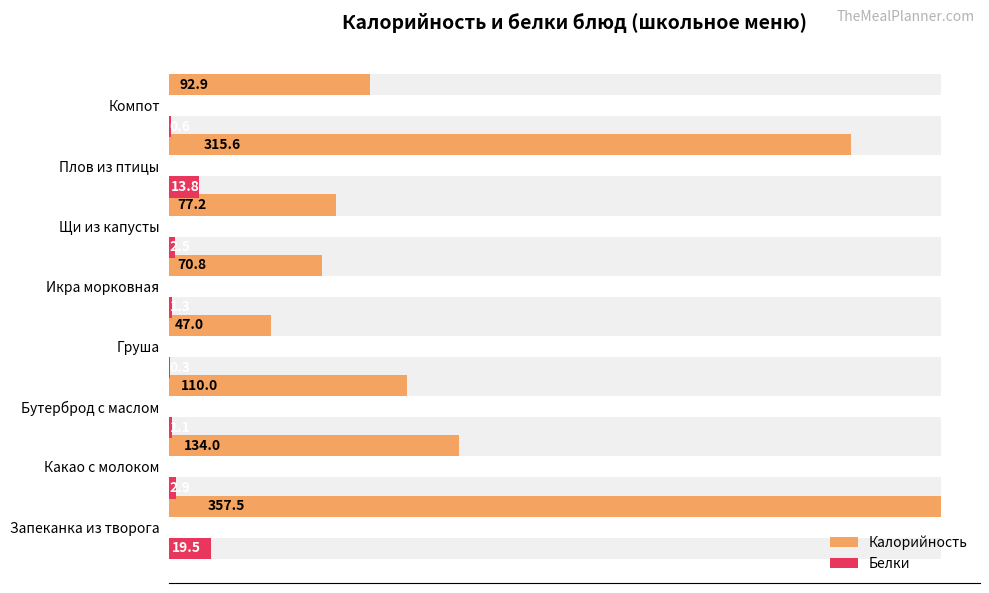

Count the number of data series in this chart.

2